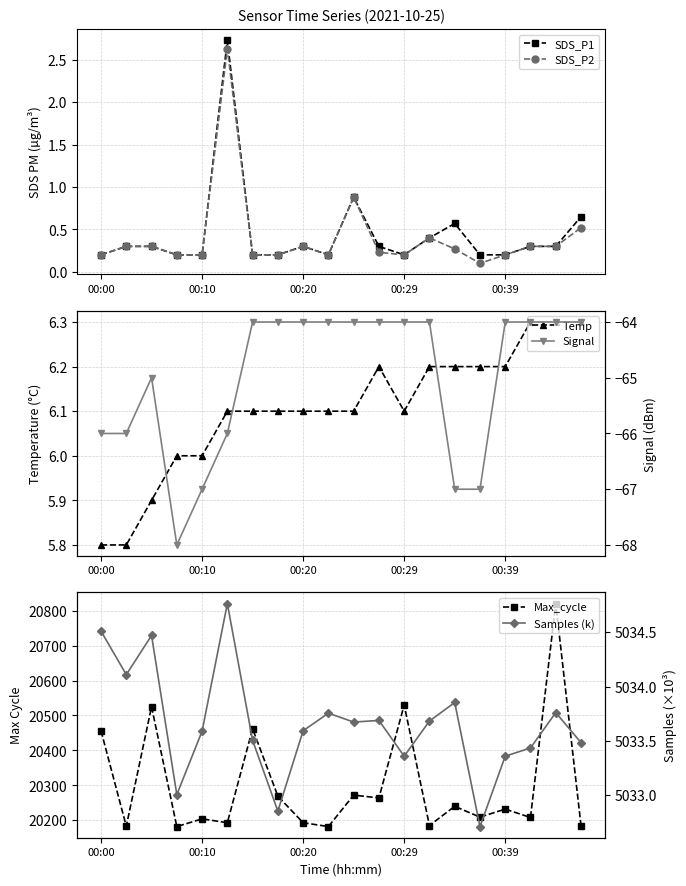

Does the chart display data point markers on the line(s)?

Yes